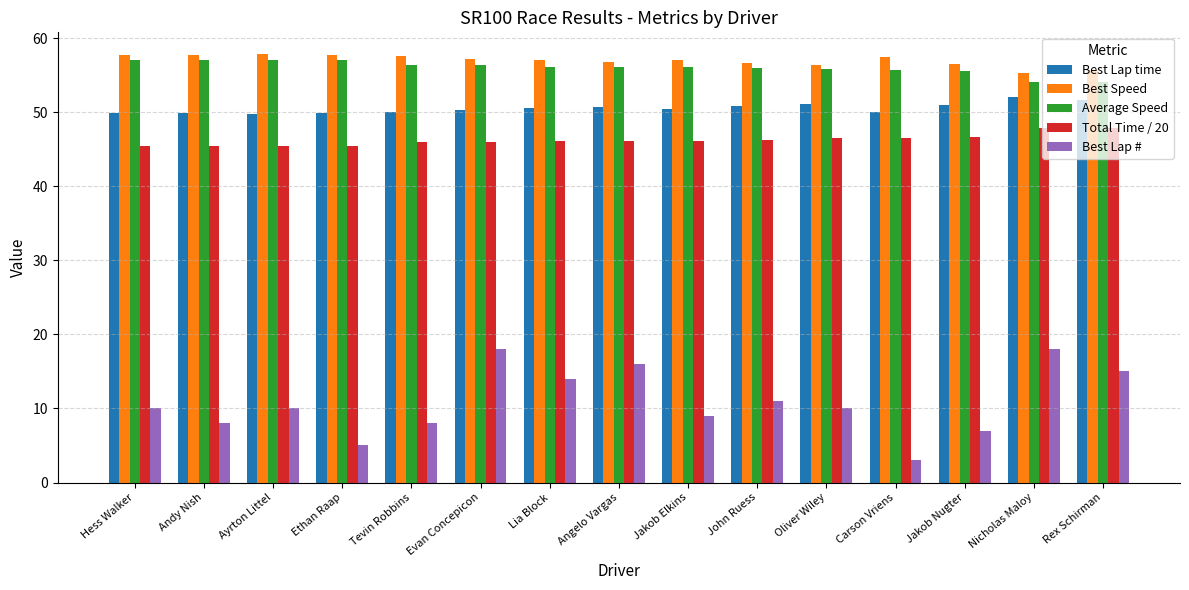

What is the difference between the Best Speed values at Ayrton Littel and Rex Schirman?

2.2